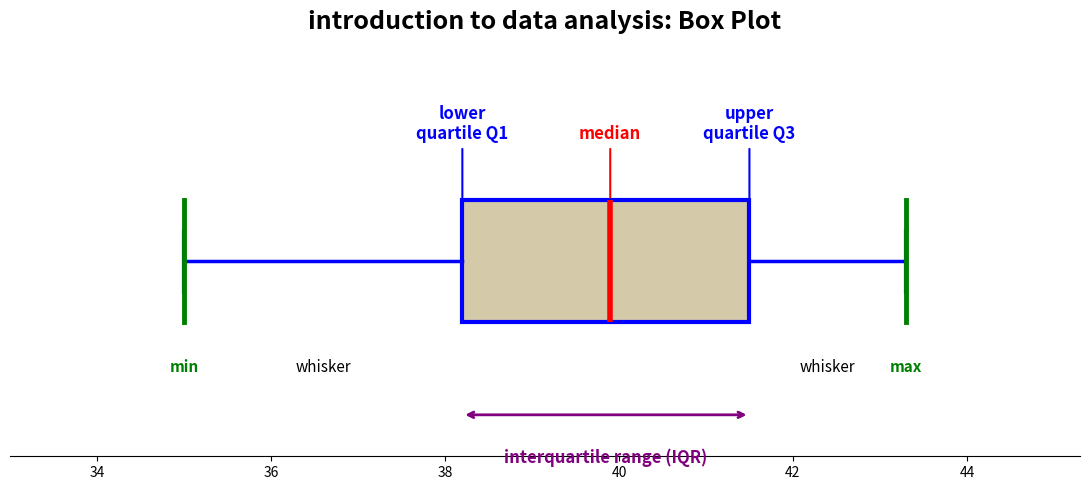

Transcribe this box plot: give where the median line is, the range the box spans, and where the two whiskers end, as read against the x-axis. The values are not printed on the chart, so give them approximately, as read against the axis.

median 40.0, box 38.2 to 41.6, whiskers 35.0 to 43.4